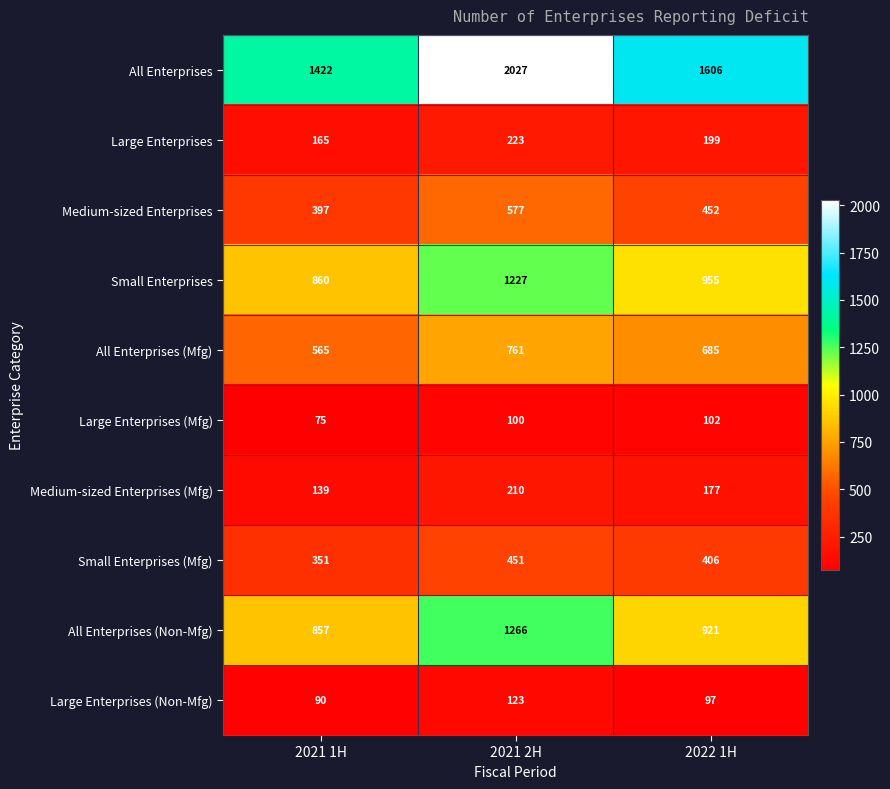

What is the spread (max minus min) of values at 2021 1H?

1347